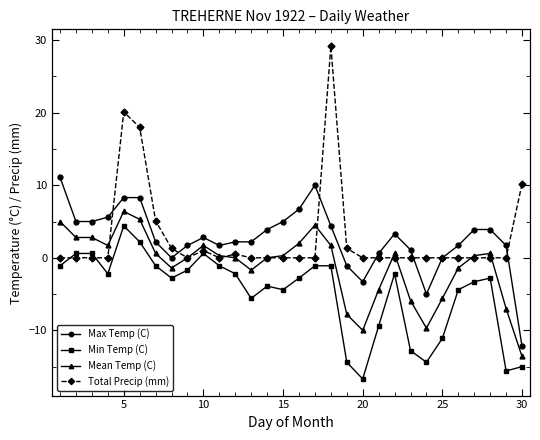

True or false: Mean Temp (C) and Max Temp (C) cross at least once.

False